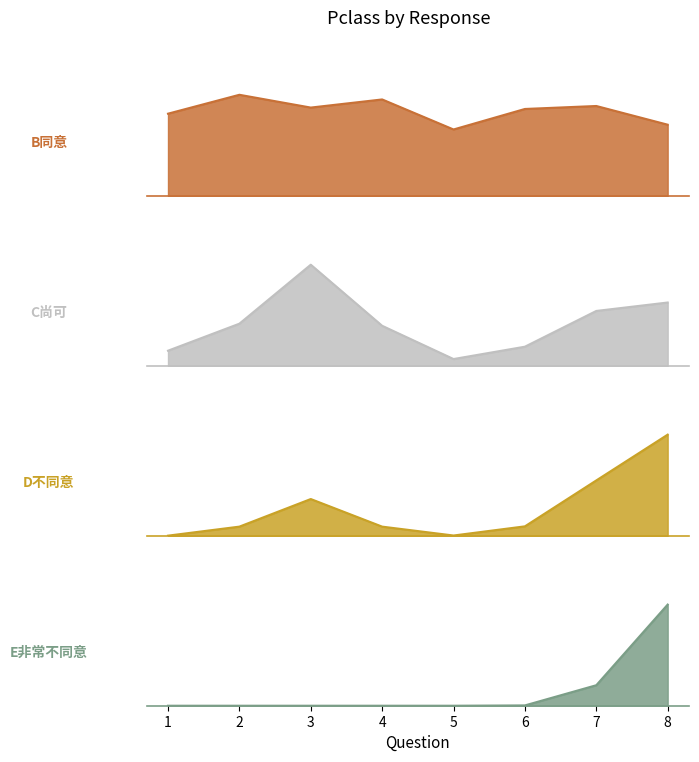

Is it true that C尚可 equals 1 at 2?

False